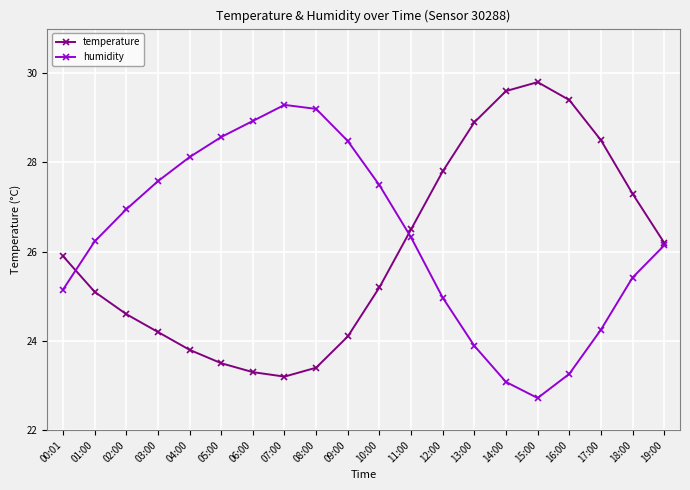

What is the smallest value displayed?

22.7